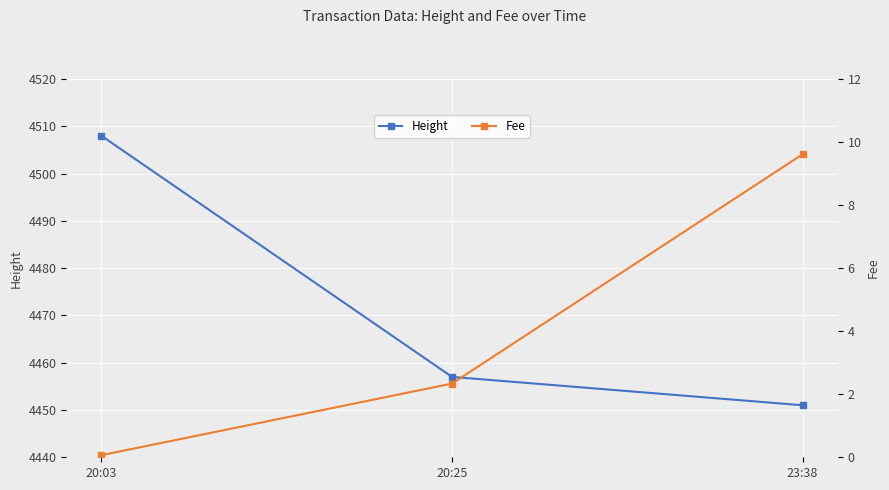

At which category is the sum across all series the highest?

20:03